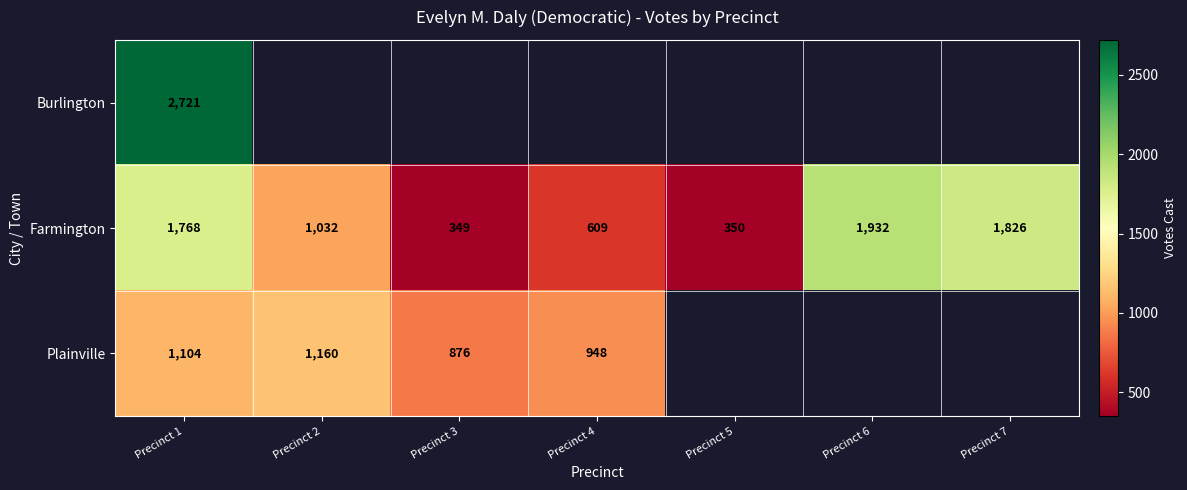

Which category has the lowest value in the Farmington series?

Precinct 3